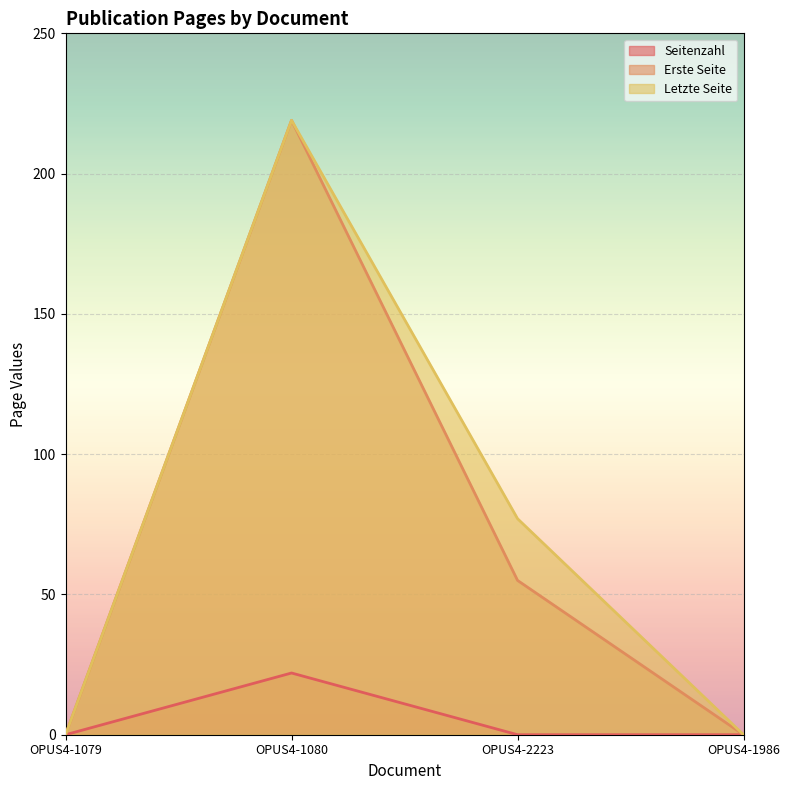

What is the label of the 3rd point from the left?

OPUS4-2223